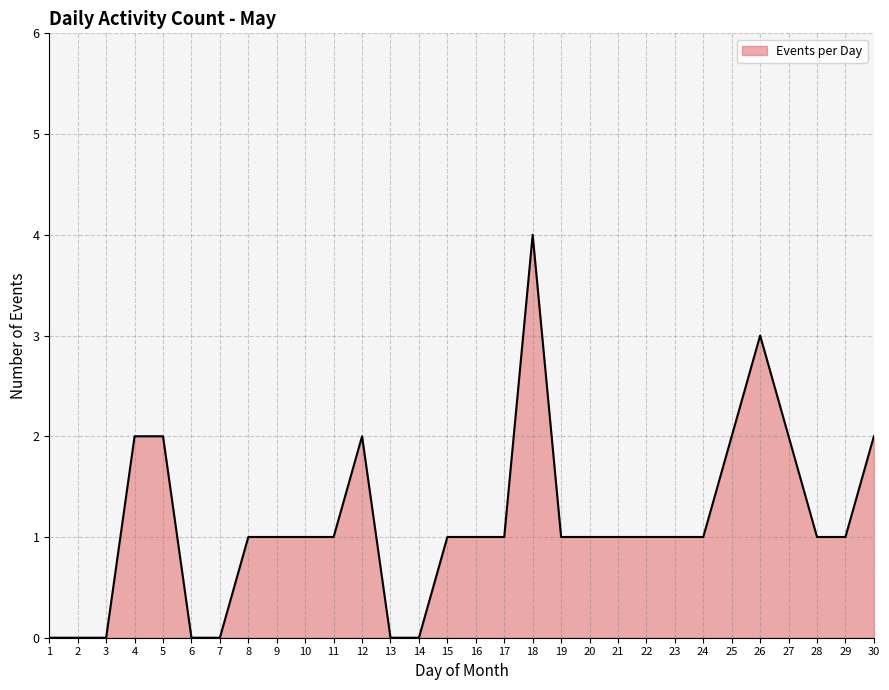

Which category has the highest value across all series?

18